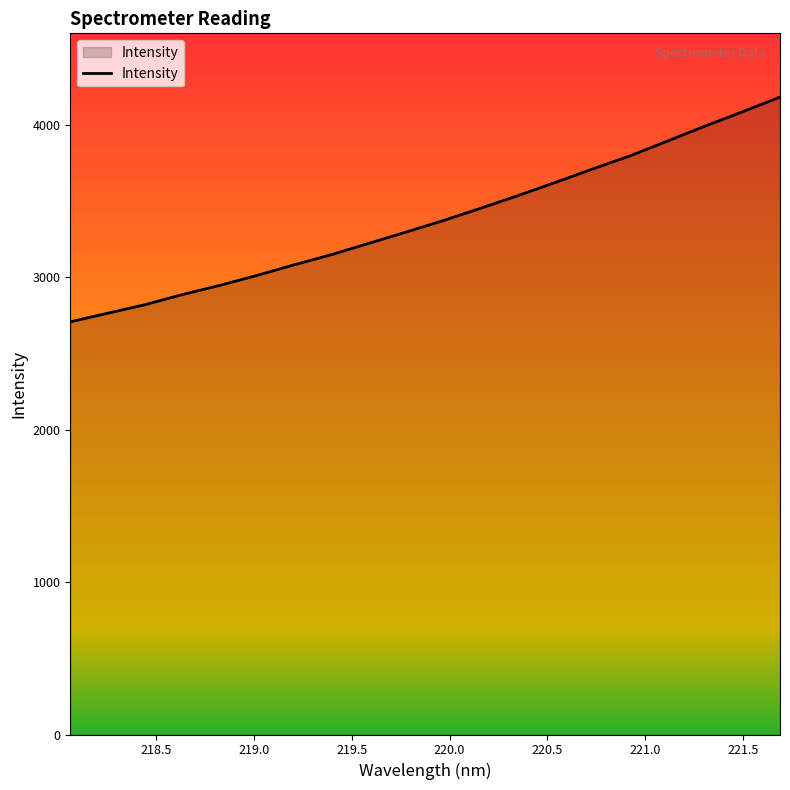

What is the difference between the maximum and minimum values?

1475.1